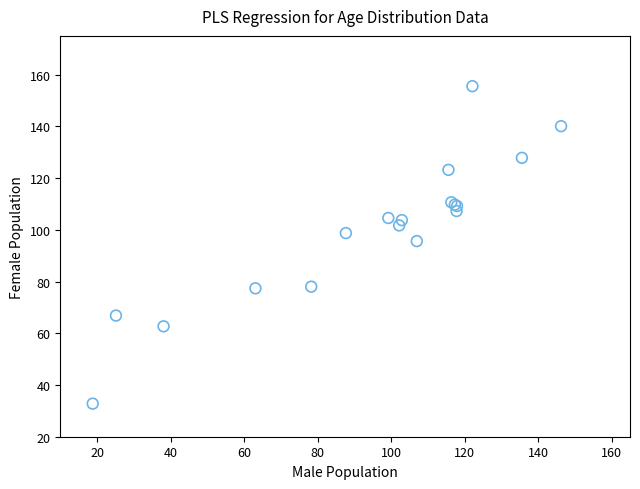

What Y value in the scatter plot is closest to 94?

95.6